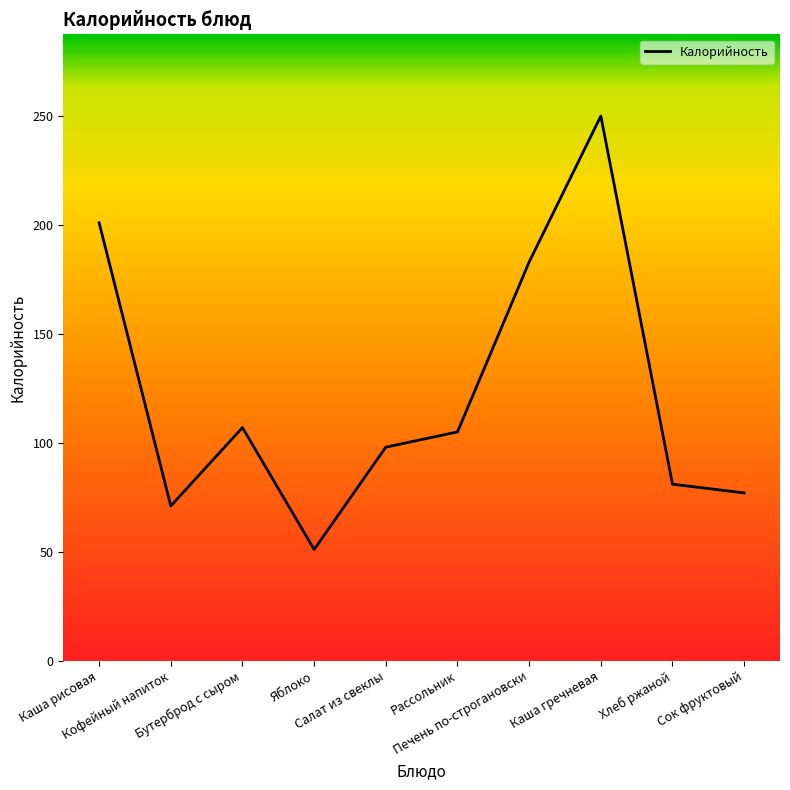

What value does the data have at Хлеб ржаной, to the nearest 50?

100